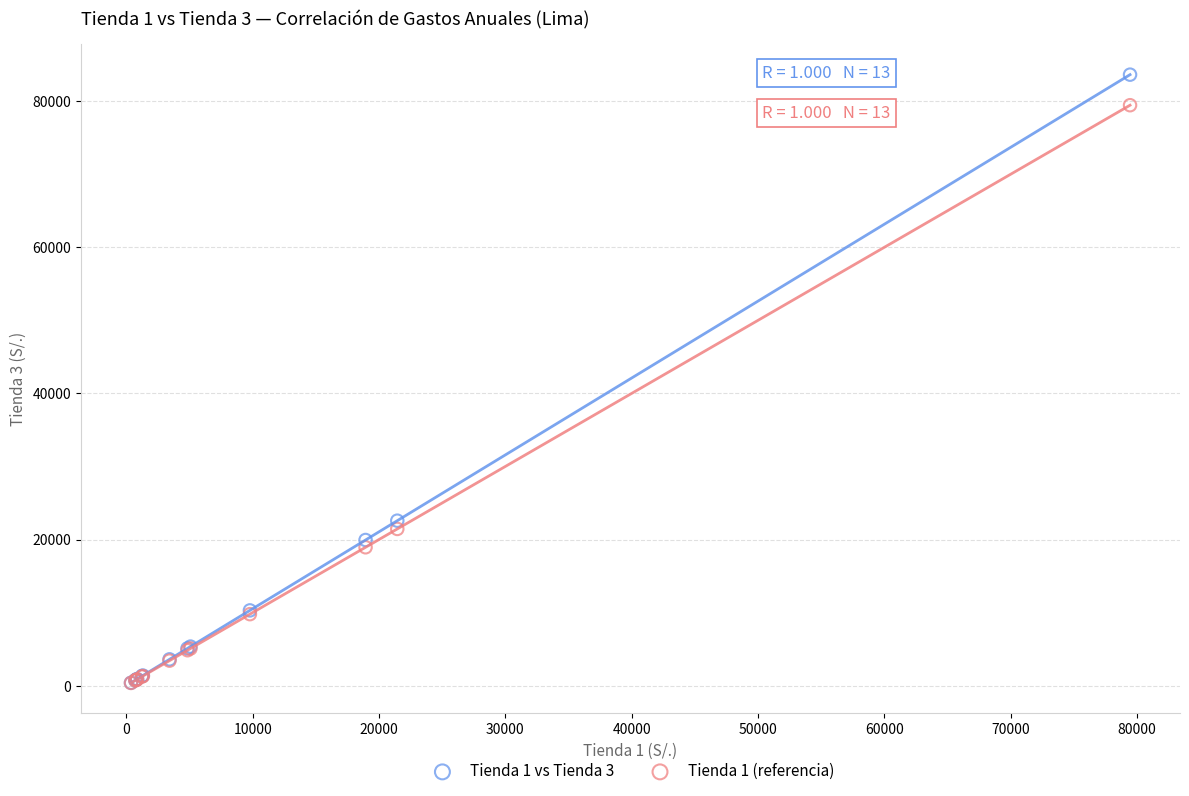

Which series reaches the maximum Y coordinate?

Tienda 1 vs Tienda 3